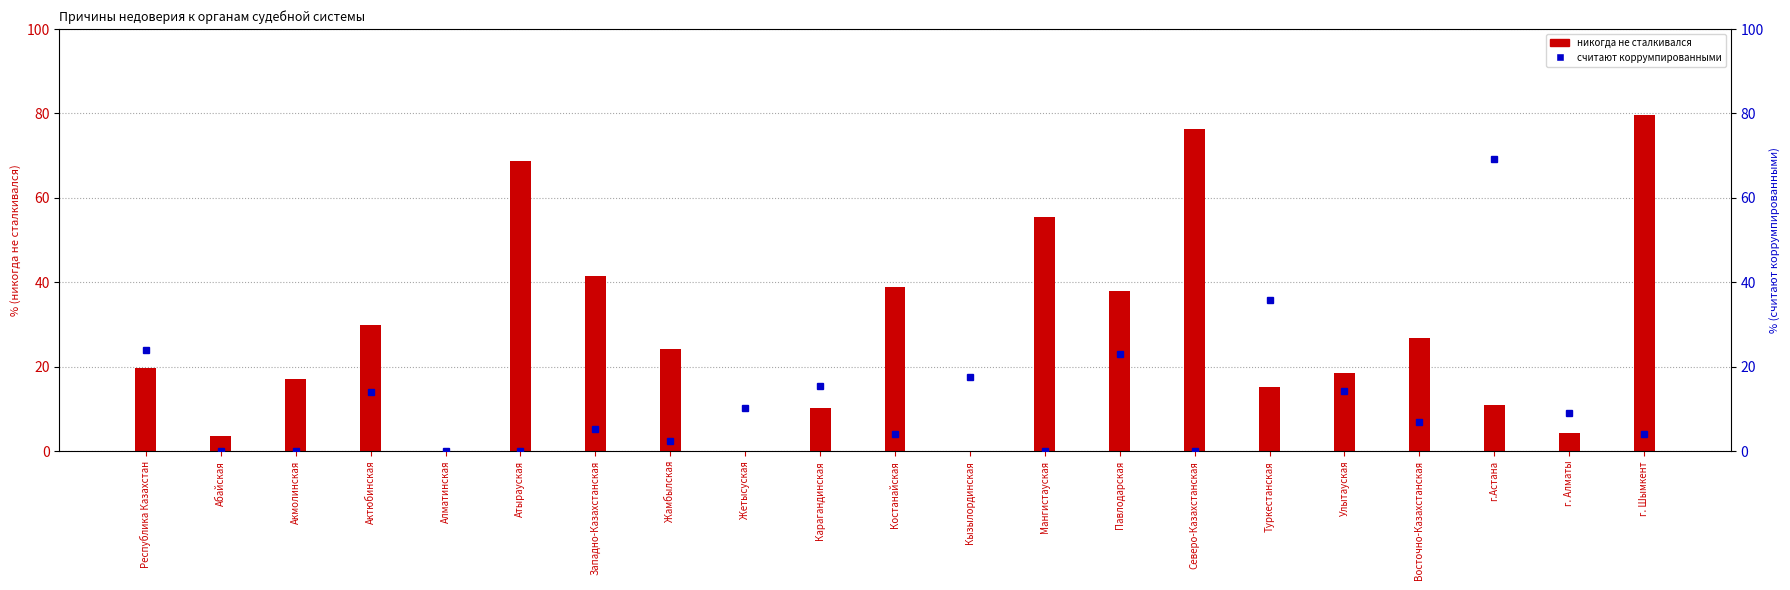

Which series has the largest total across all categories?

никогда не сталкивался